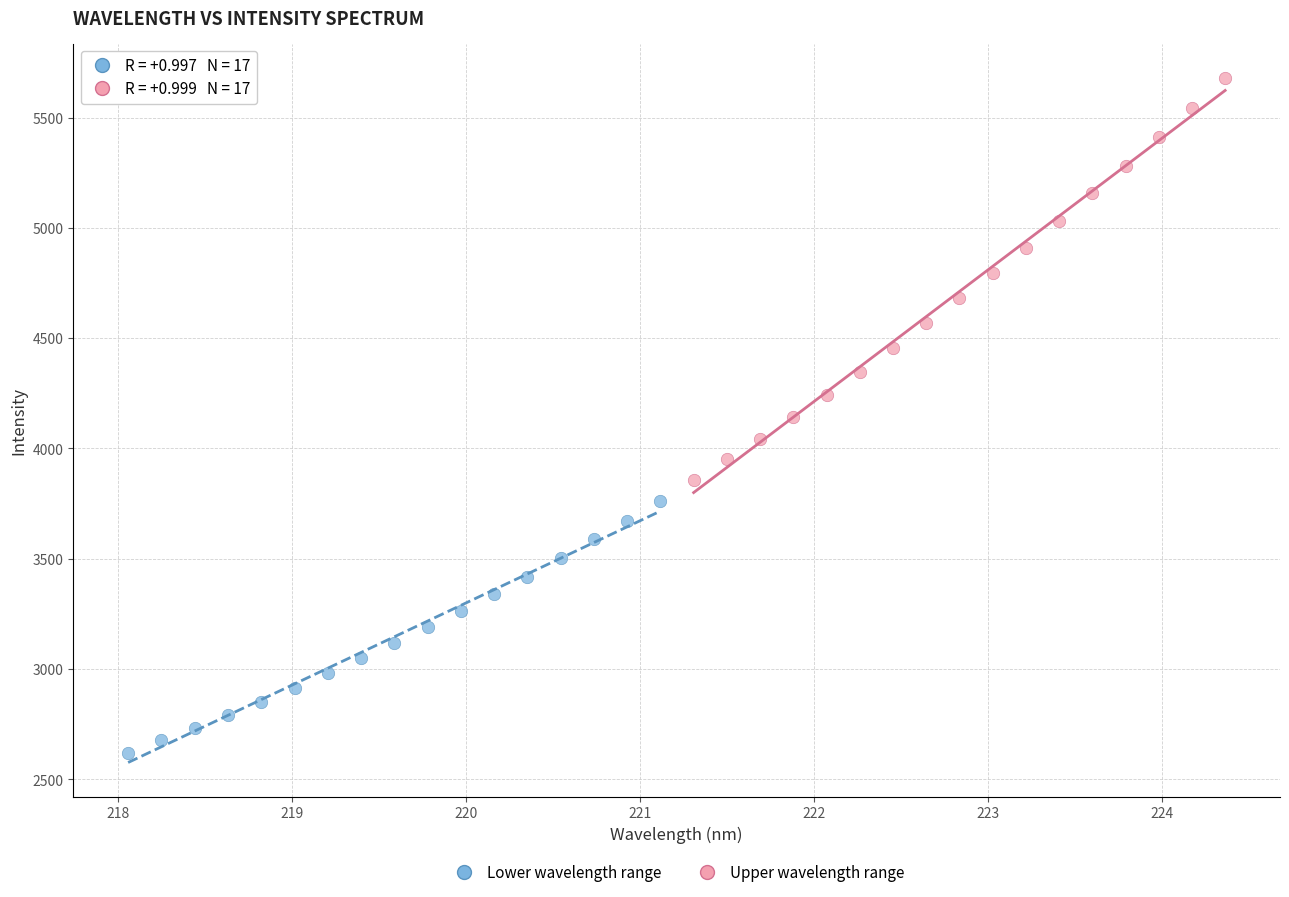

Which series has the largest Y range (max minus min)?

Upper wavelength range